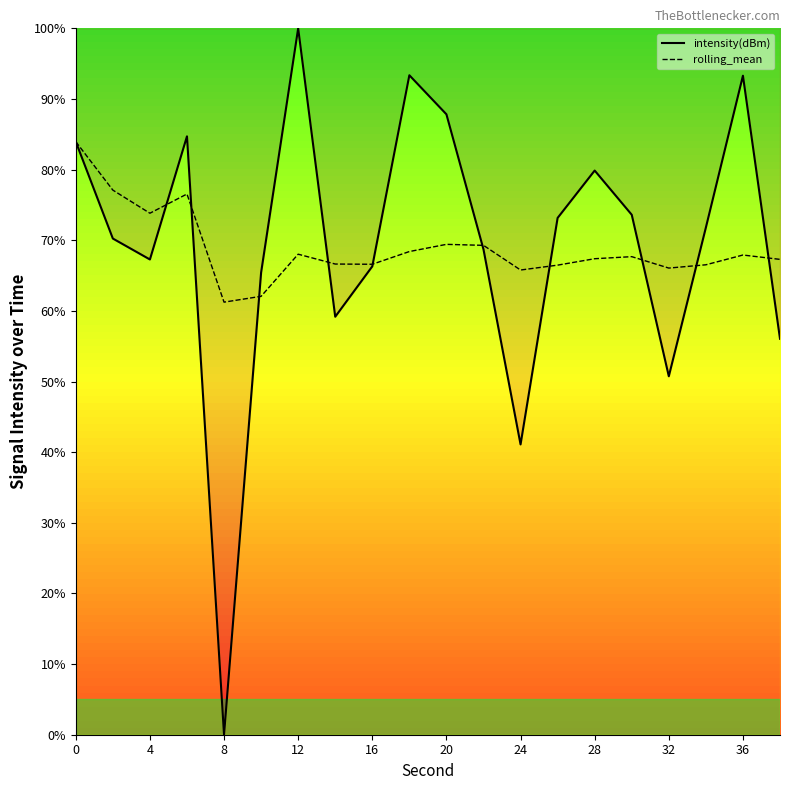

Which category has the lowest value across all series?

8